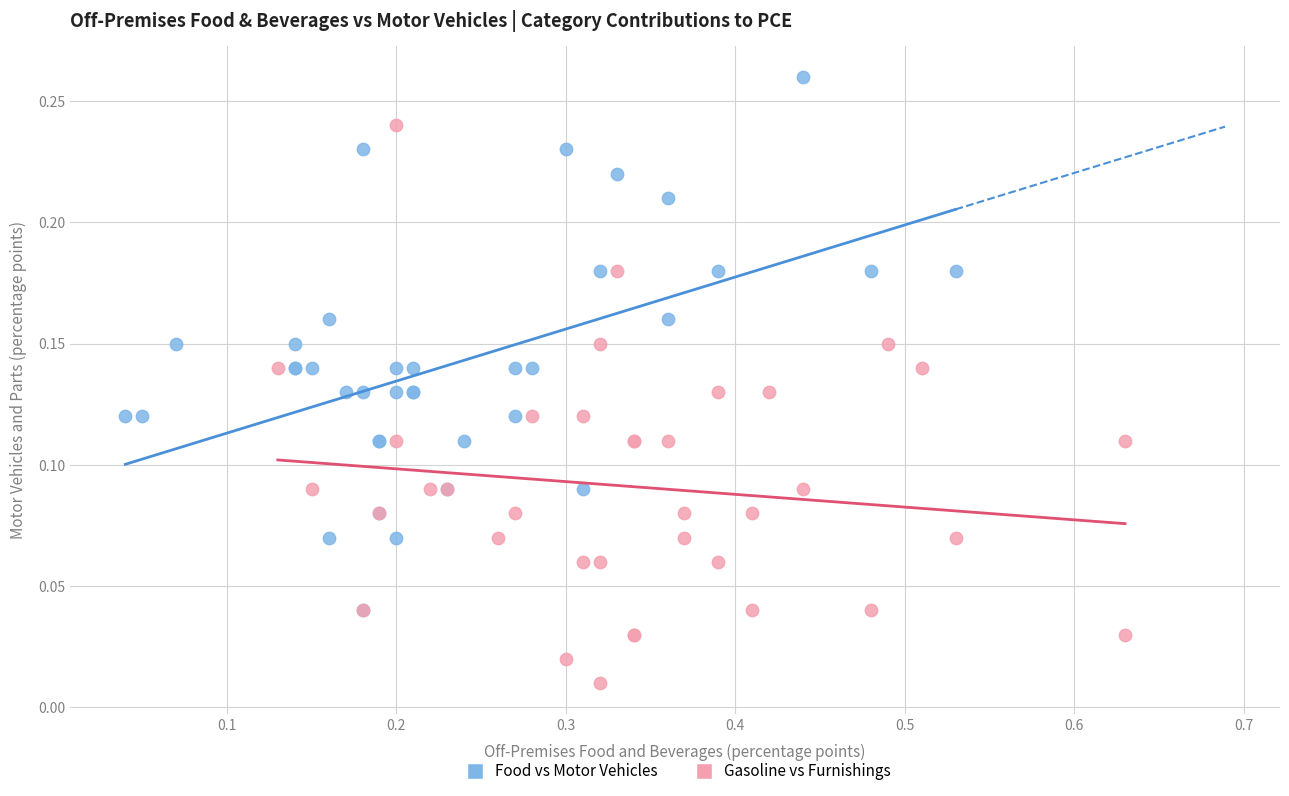

Which series has the largest Y range (max minus min)?

Gasoline vs Furnishings